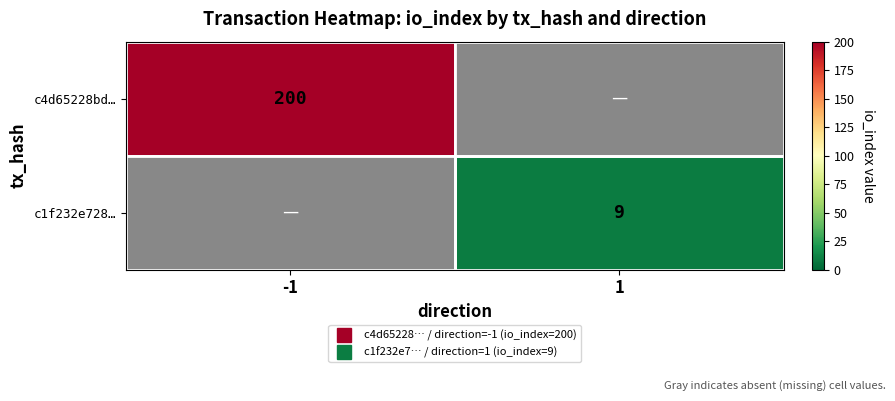

Is the value of c1f232e728… at -1 greater than the value of c4d65228bd… at 1?

No